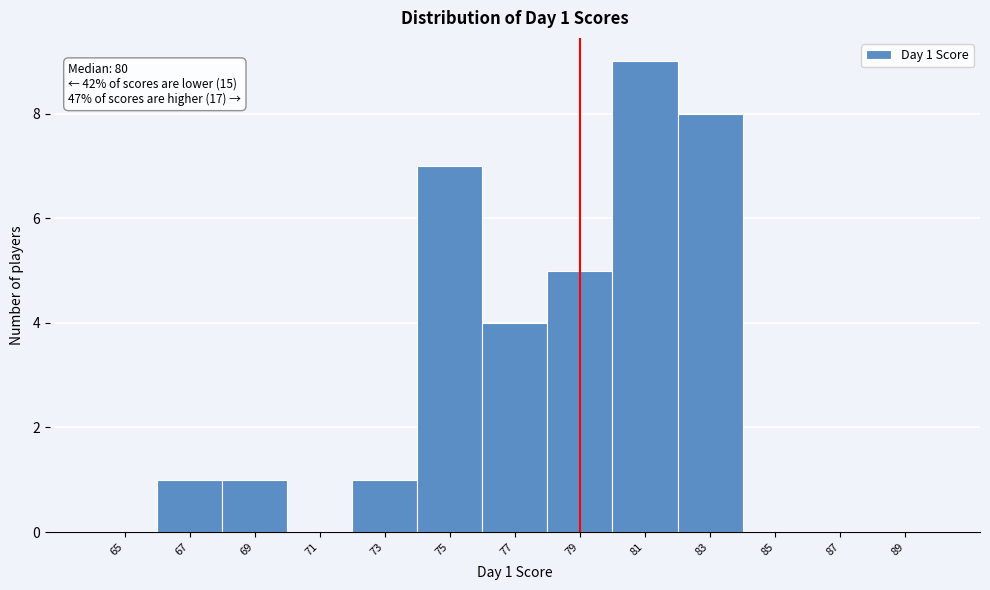

Reading left to right, extract all data points from this chart.

65=0	67=1	69=1	71=0	73=1	75=7	77=4	79=5	81=9	83=8	85=0	87=0	89=0